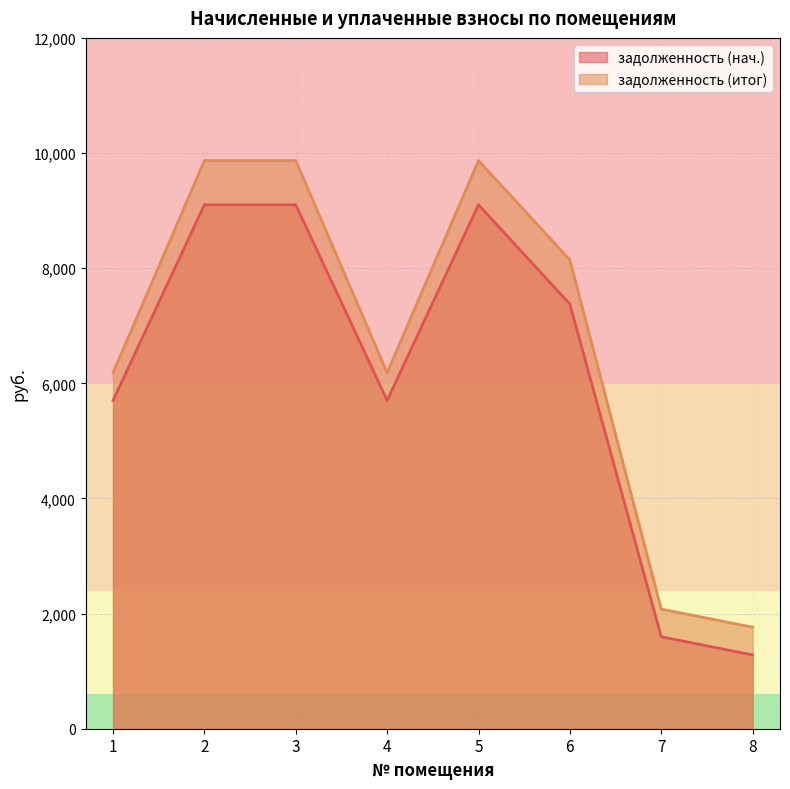

What value does the задолженность (col_7) series have at 3?

9868.7